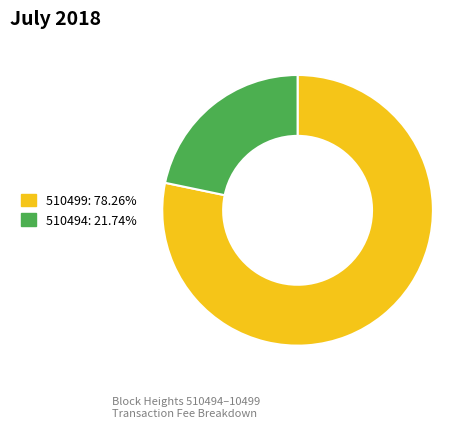

How many slices are in this pie chart?

2